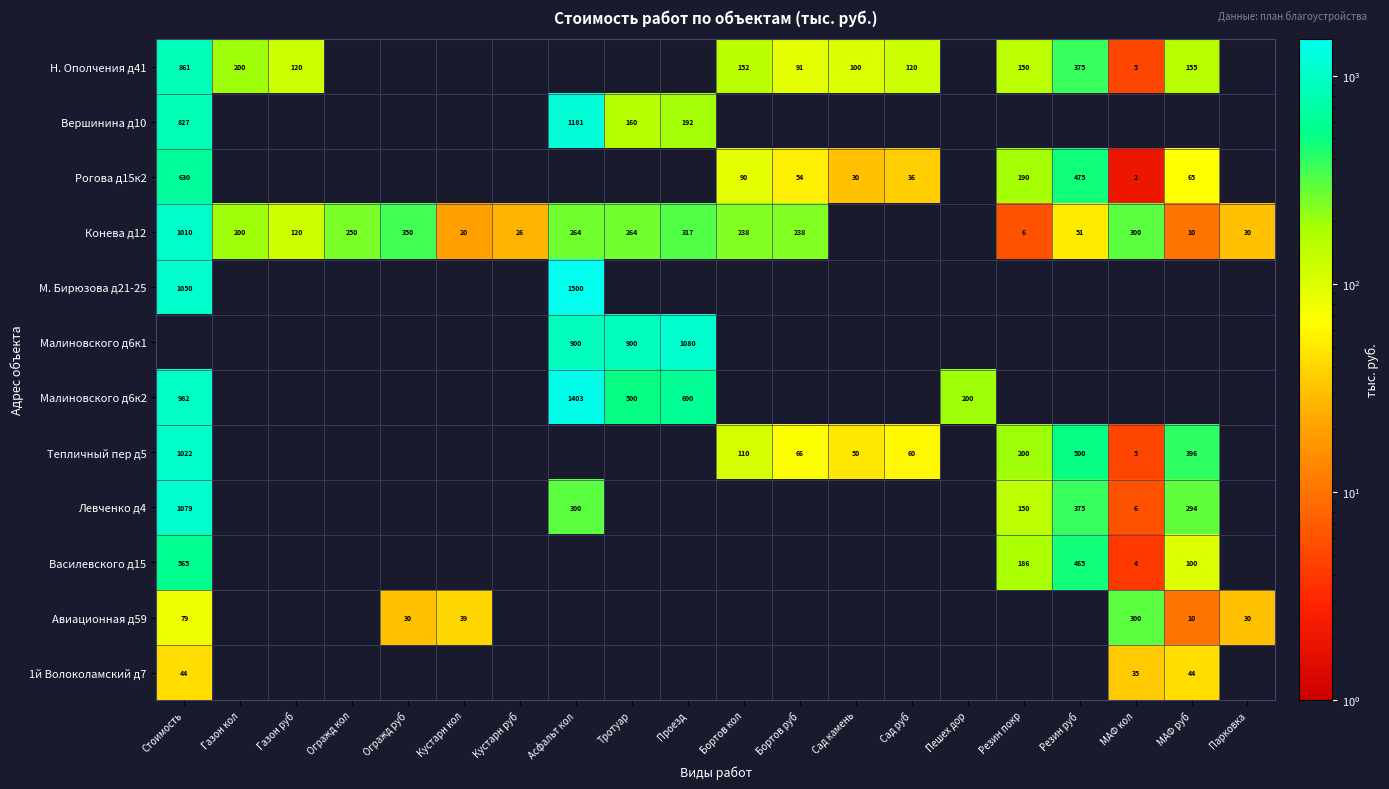

What is the difference between the Н. Ополчения д41 values at Стоимость and МАФ руб?

706